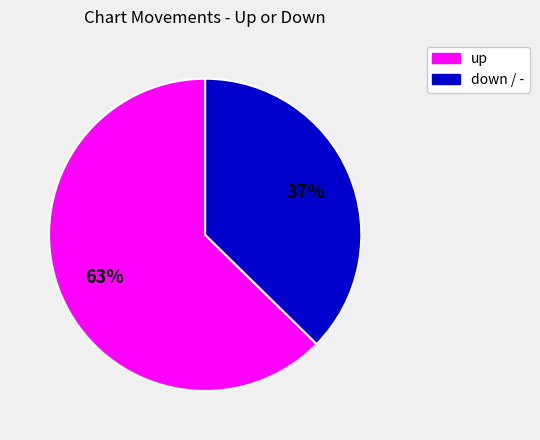

How many slices are in this pie chart?

2